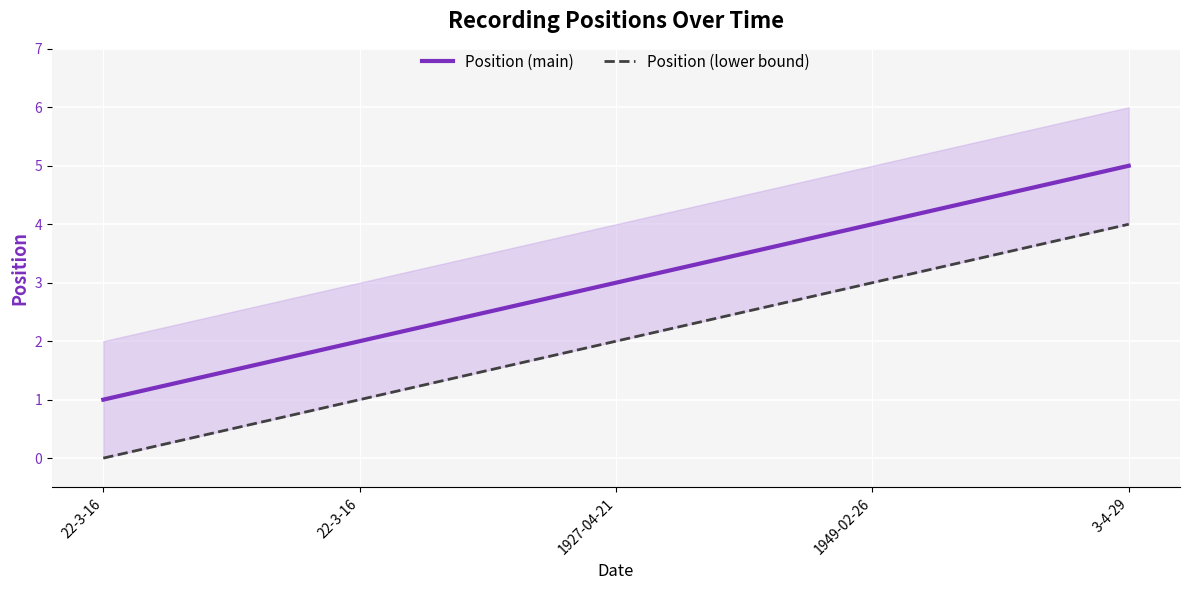

The value of Position (main) at 1927-04-21 is 4. True or false?

False